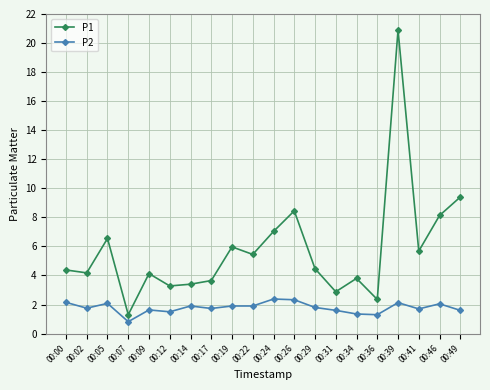

The value of P1 at 00:26 is 8.4. True or false?

True